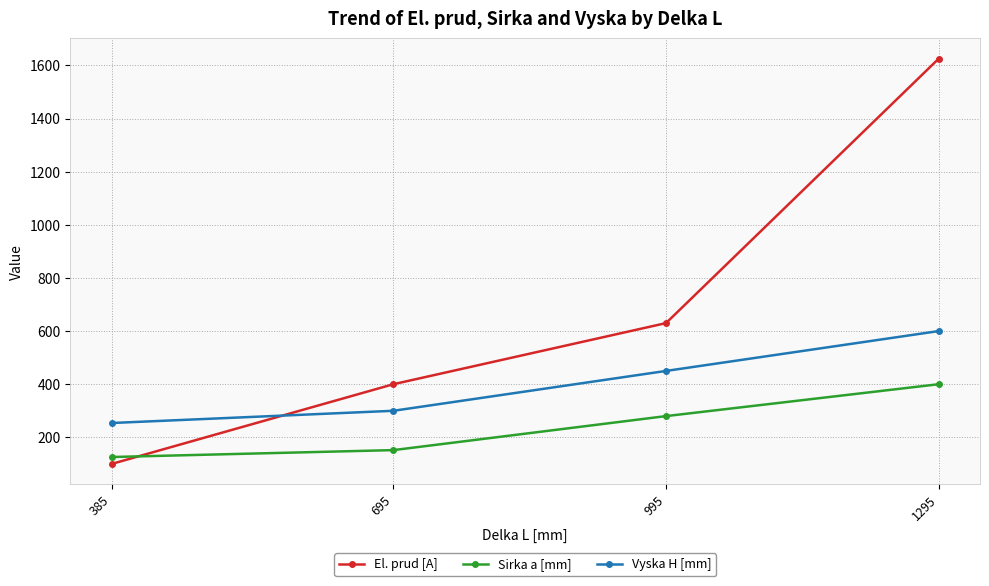

List the labels in order of Vyska H [mm] value, smallest first.

385, 695, 995, 1295